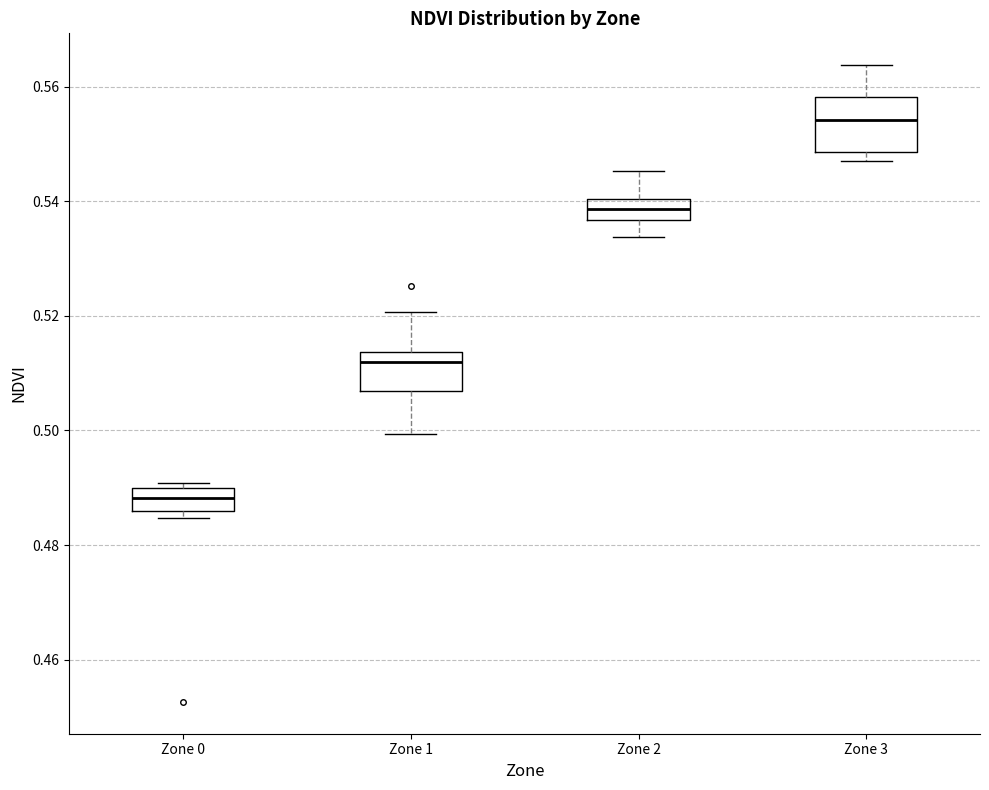

Which box is the tallest, from its lower edge to its upper edge?

Zone 3